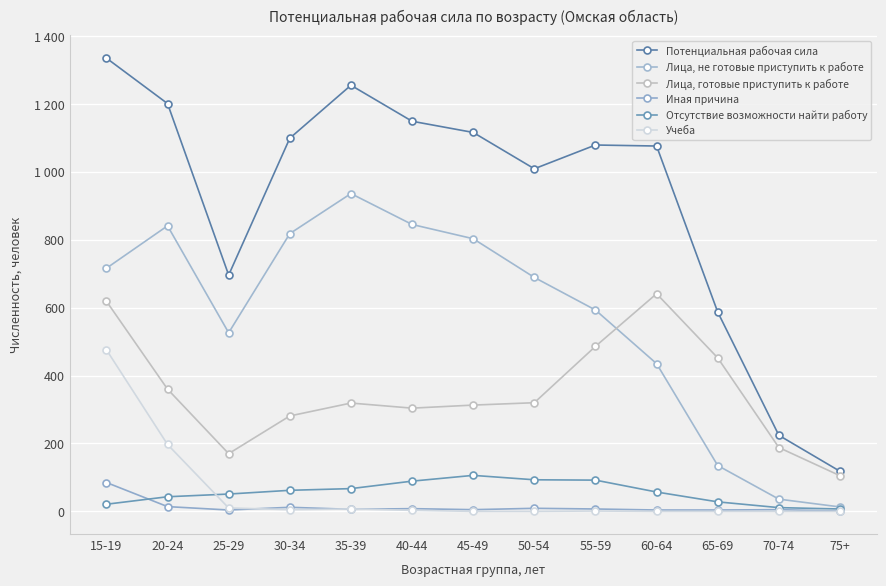

What is the label of the 9th point from the right?

35-39